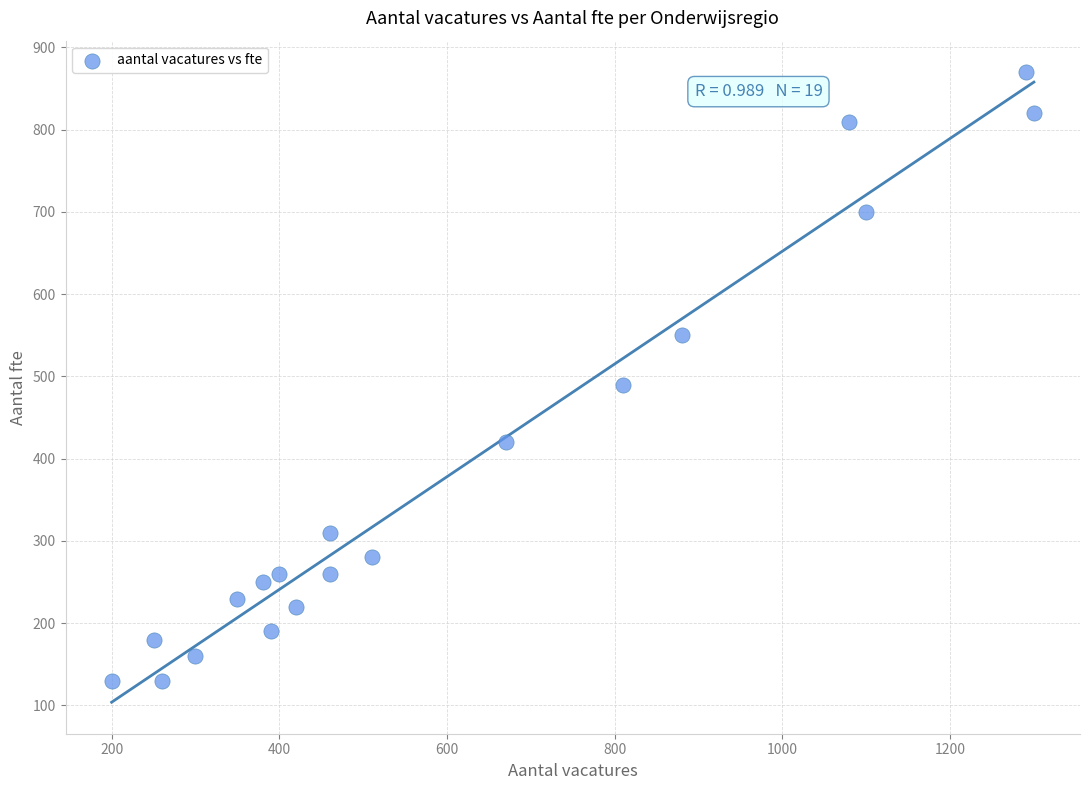

What is the range of Y values (max minus min)?

740